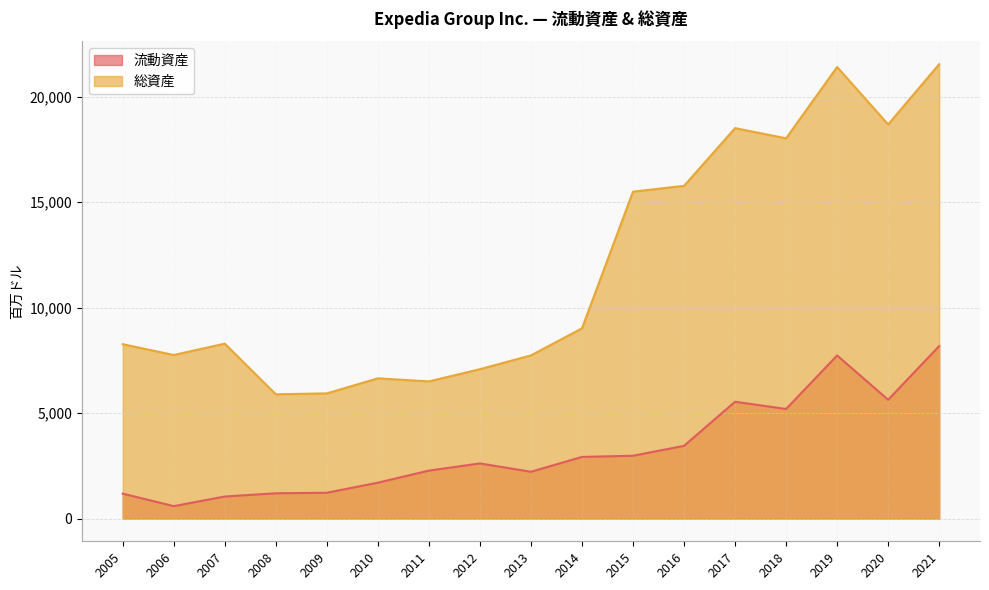

True or false: 総資産 and 流動資産 intersect in this chart.

False